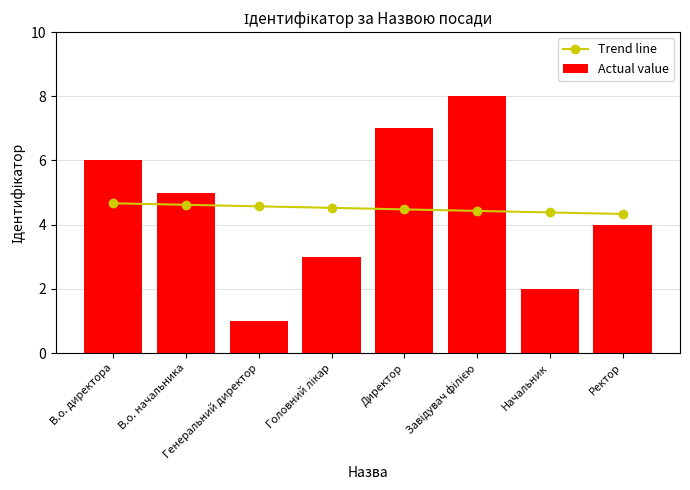

What position from the right is В.о. директора?

8